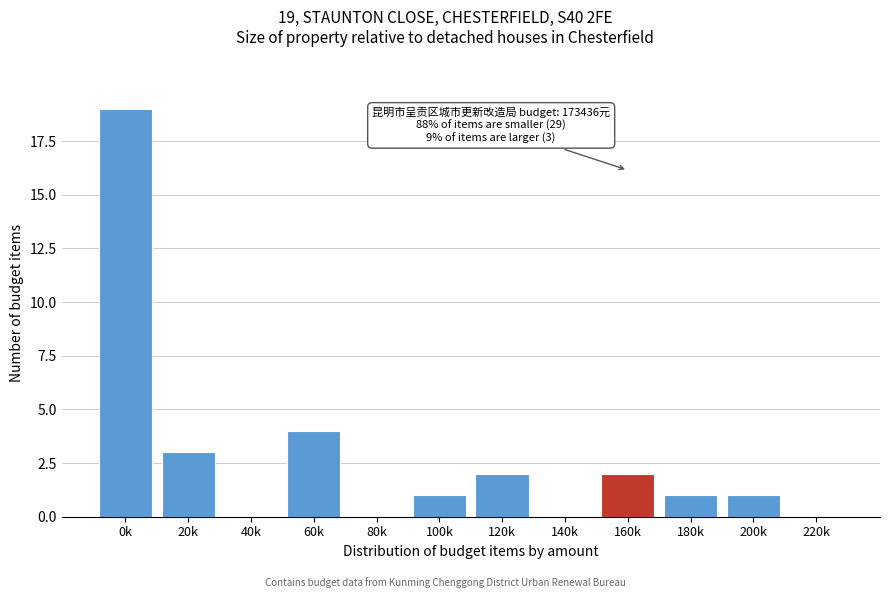

Reading left to right, what are all the values shown in this chart?

0k=19	20k=3	40k=0	60k=4	80k=0	100k=1	120k=2	140k=0	160k=2	180k=1	200k=1	220k=0